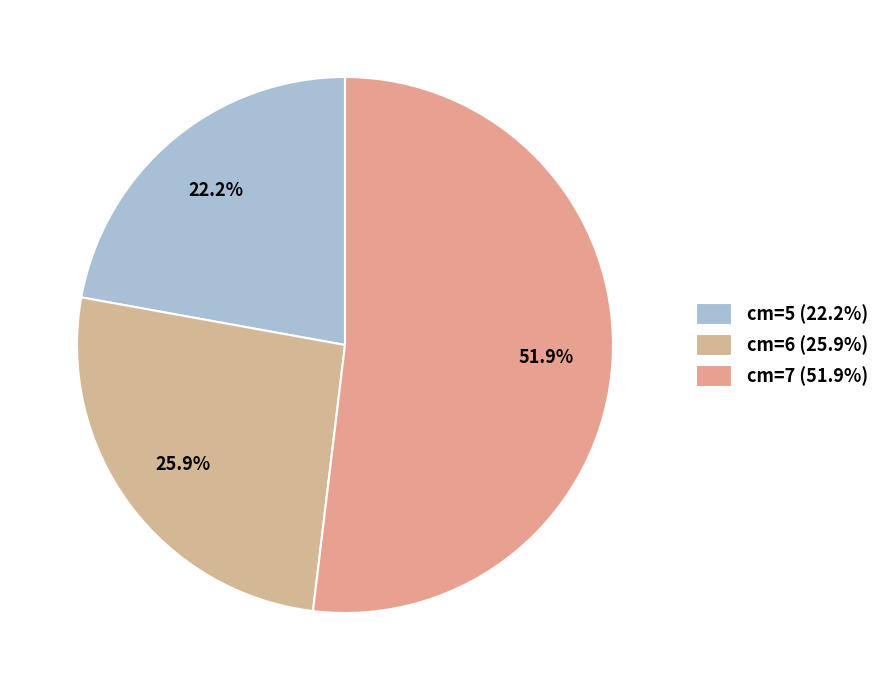

What is the majority slice?

cm=7